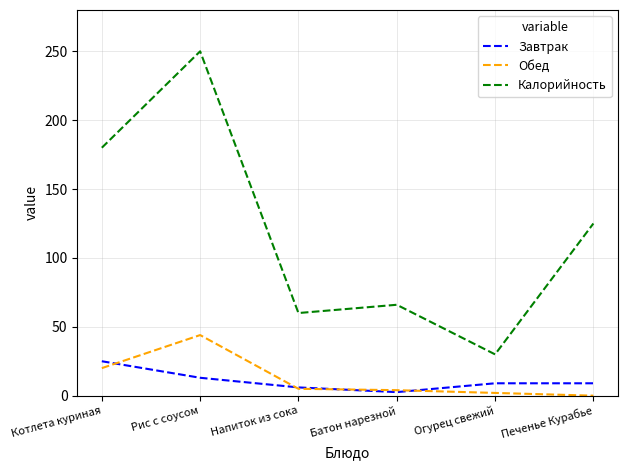

What is the approximate value of Калорийность at Рис с соусом?

250.0